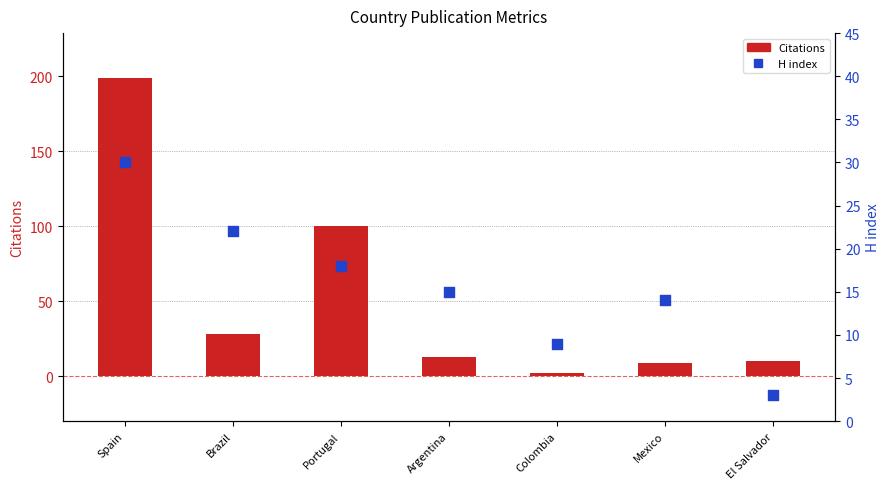

What is the total value across all series at Portugal?

118